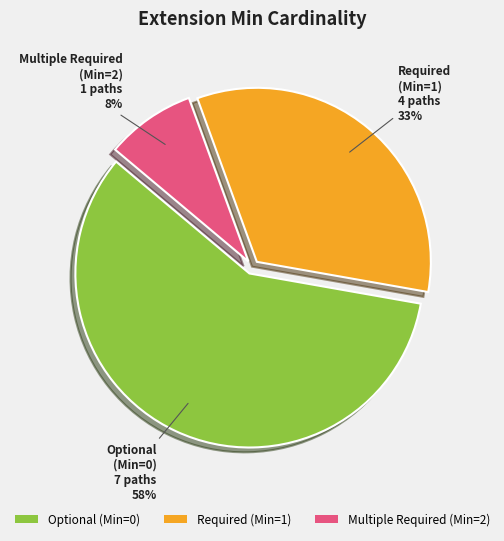

To the nearest percent, what is the average slice percentage?

33%